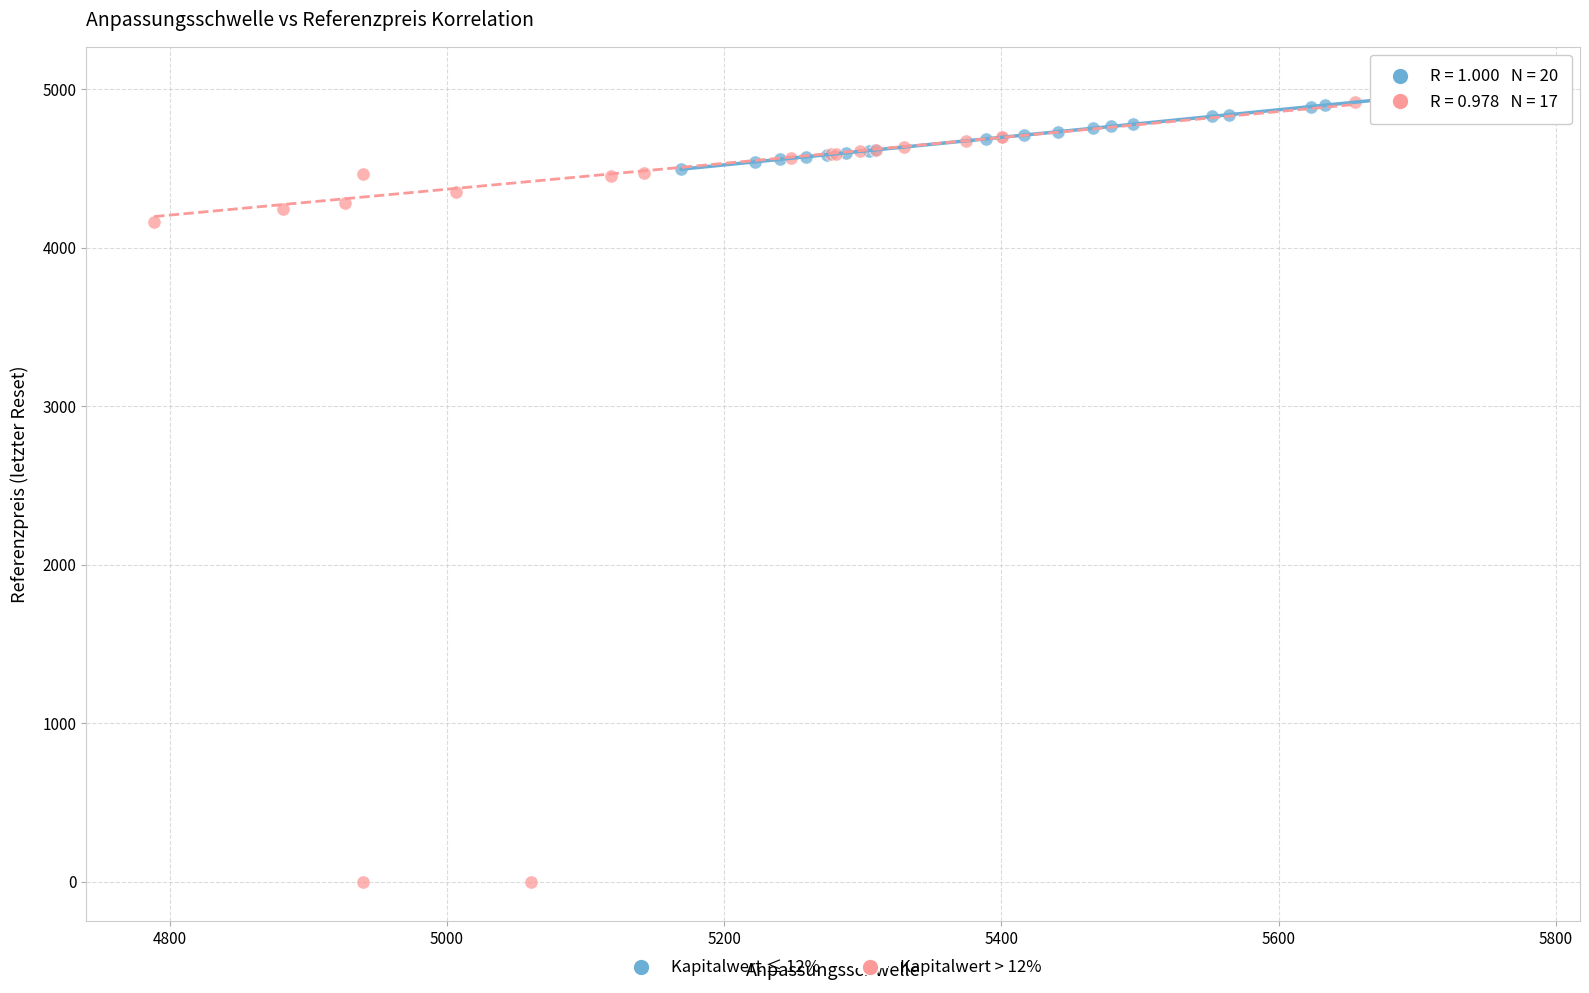

Which series has the widest spread of Y values?

Kapitalwert > 12%